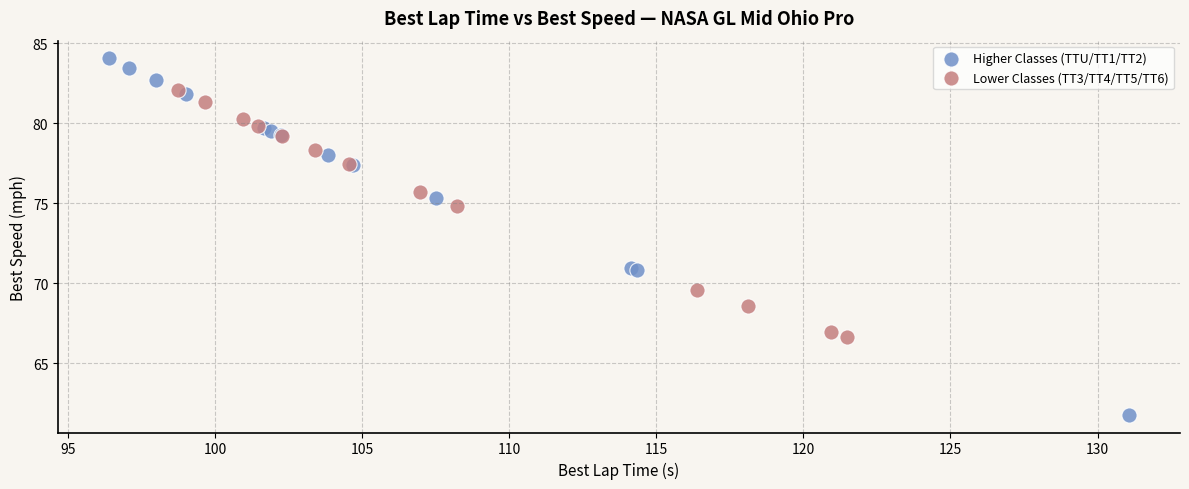

Which series has the widest spread of Y values?

Higher Classes (TTU/TT1/TT2)